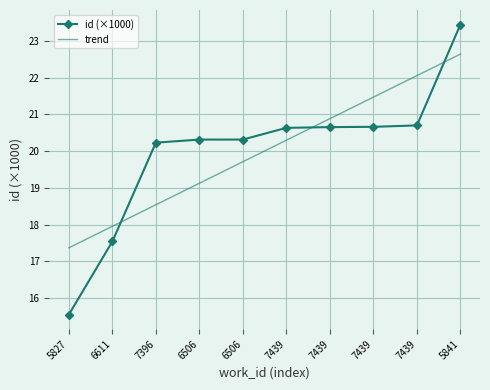

Which series has the widest spread of values?

id (×1000)